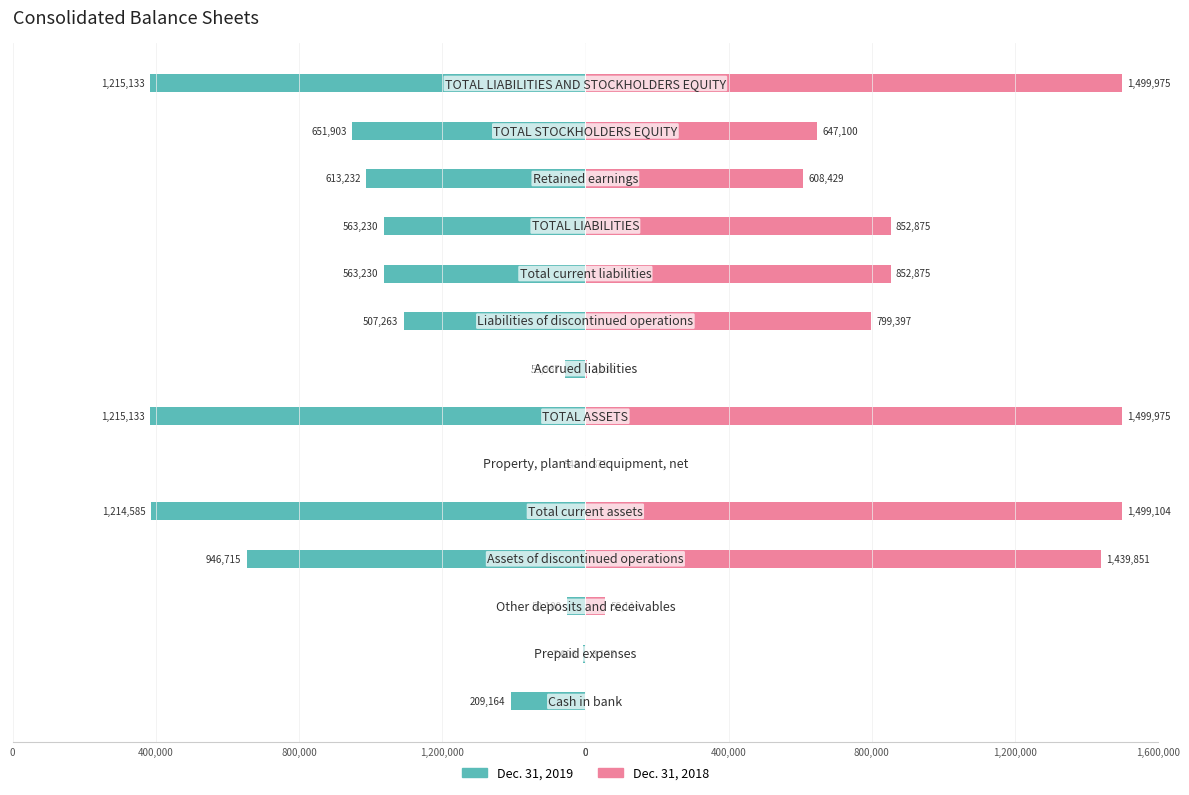

What are all the series names shown in the legend?

Dec. 31, 2019, Dec. 31, 2018